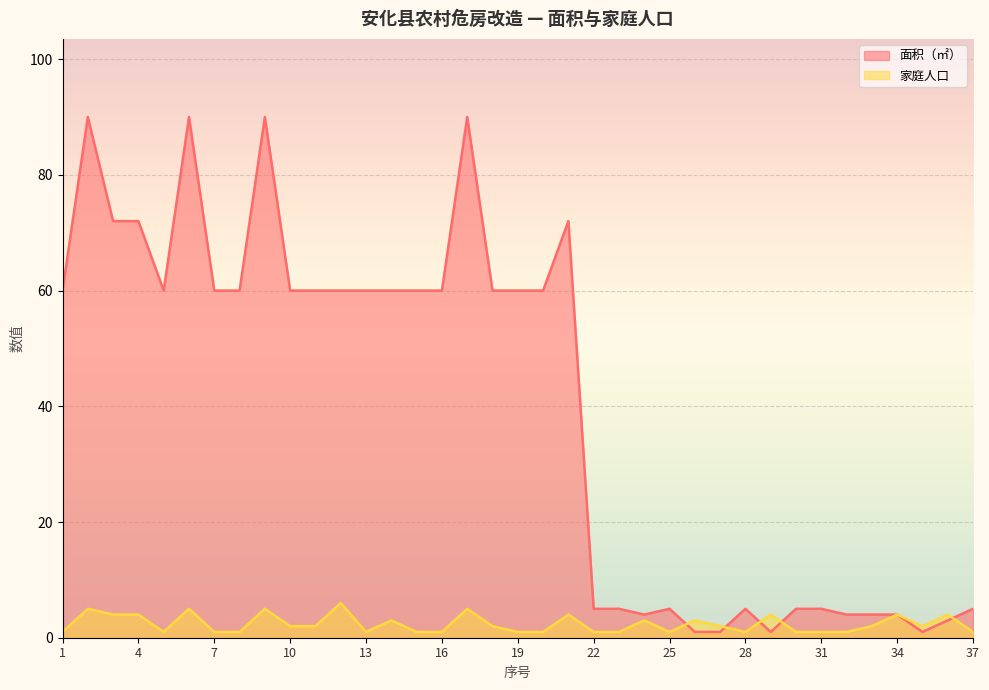

List the series in order of their peak value, lowest first.

家庭人口, 面积（㎡）